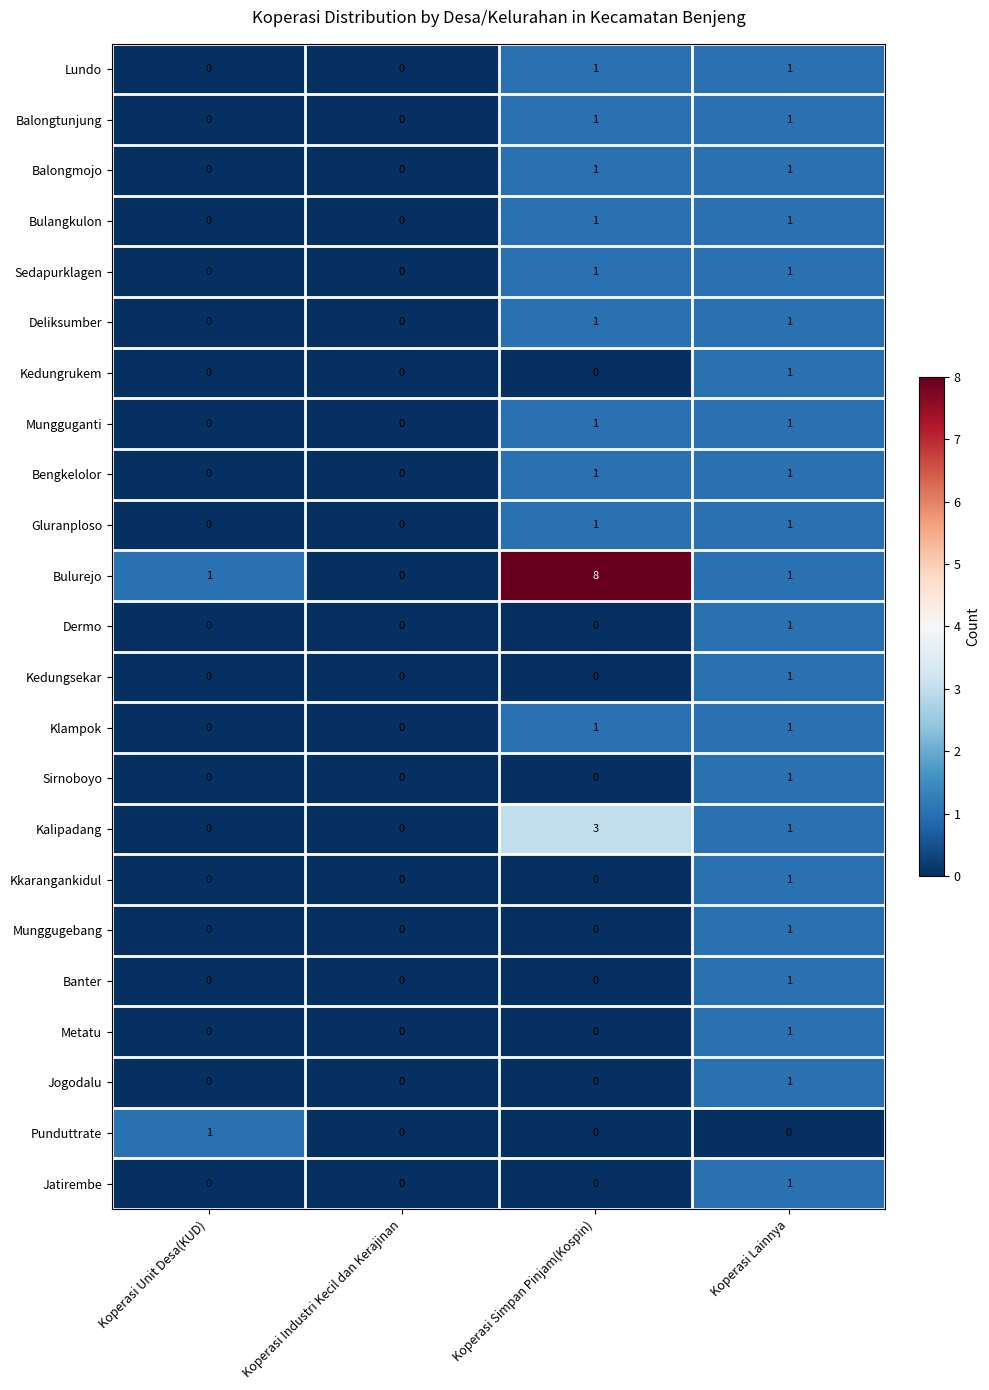

The value of Deliksumber at Koperasi Industri Kecil dan Kerajinan is 0. True or false?

True